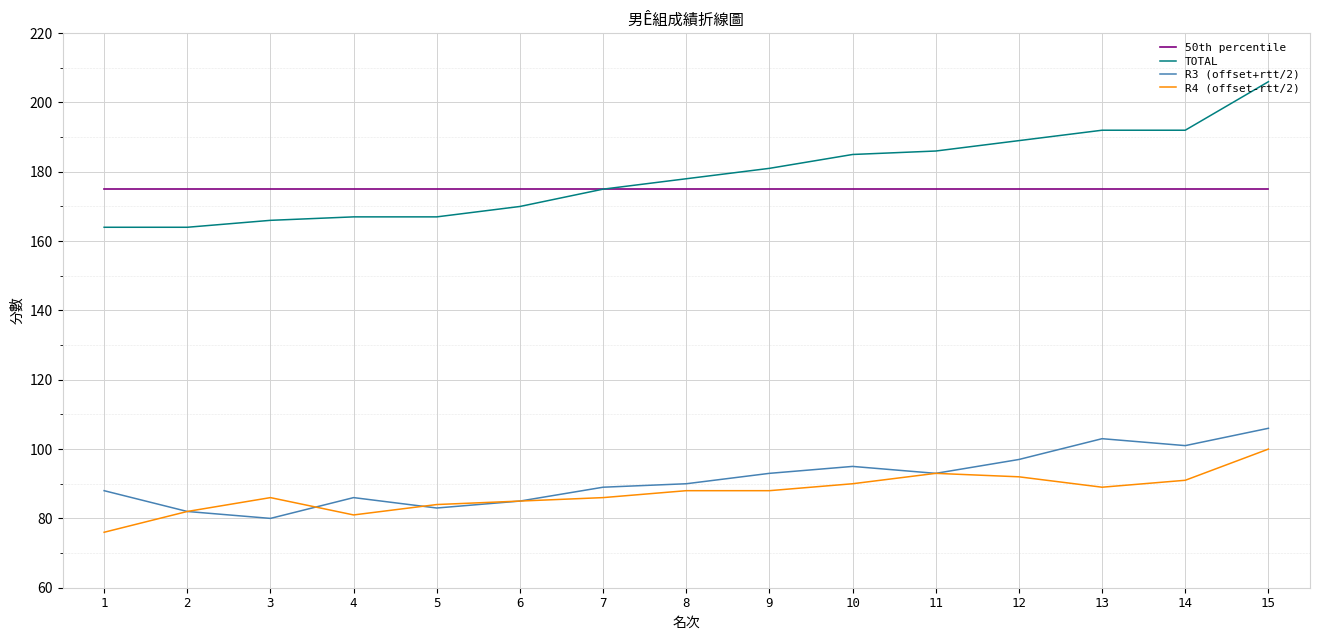

Reading right to left, extract all data points from this chart.

50th percentile: 15=175	14=175	13=175	12=175	11=175	10=175	9=175	8=175	7=175	6=175	5=175	4=175	3=175	2=175	1=175
TOTAL: 15=206	14=192	13=192	12=189	11=186	10=185	9=181	8=178	7=175	6=170	5=167	4=167	3=166	2=164	1=164
R3 (offset+rtt/2): 15=106	14=101	13=103	12=97	11=93	10=95	9=93	8=90	7=89	6=85	5=83	4=86	3=80	2=82	1=88
R4 (offset-rtt/2): 15=100	14=91	13=89	12=92	11=93	10=90	9=88	8=88	7=86	6=85	5=84	4=81	3=86	2=82	1=76